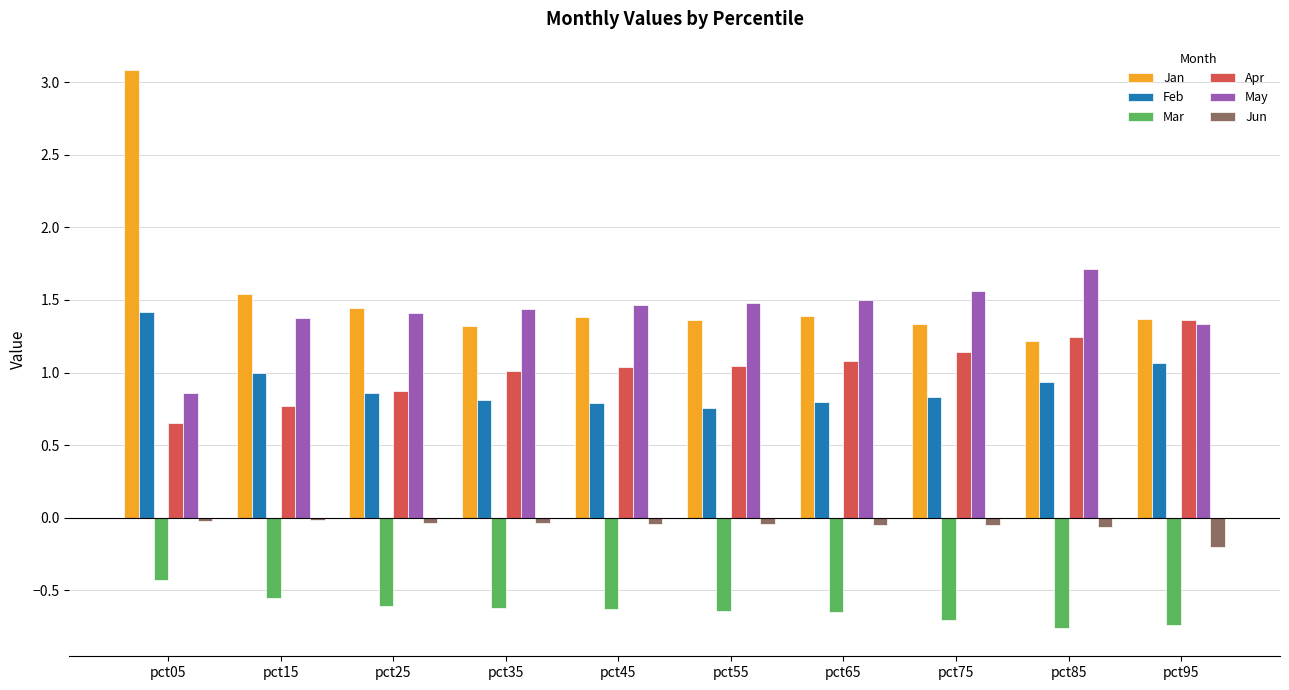

Between pct05 and pct55, which series saw the biggest shift?

Jan